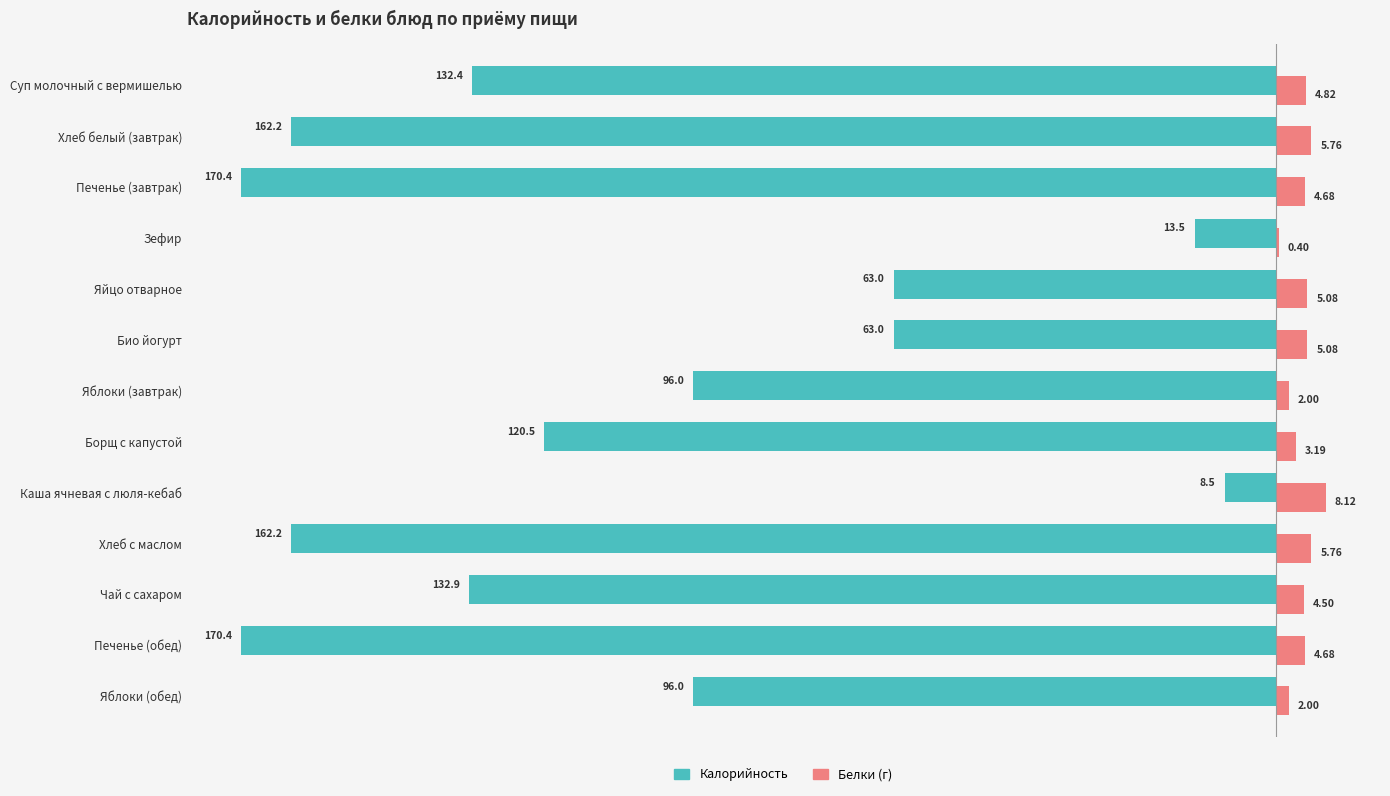

What is the minimum value for Калорийность?

-170.4